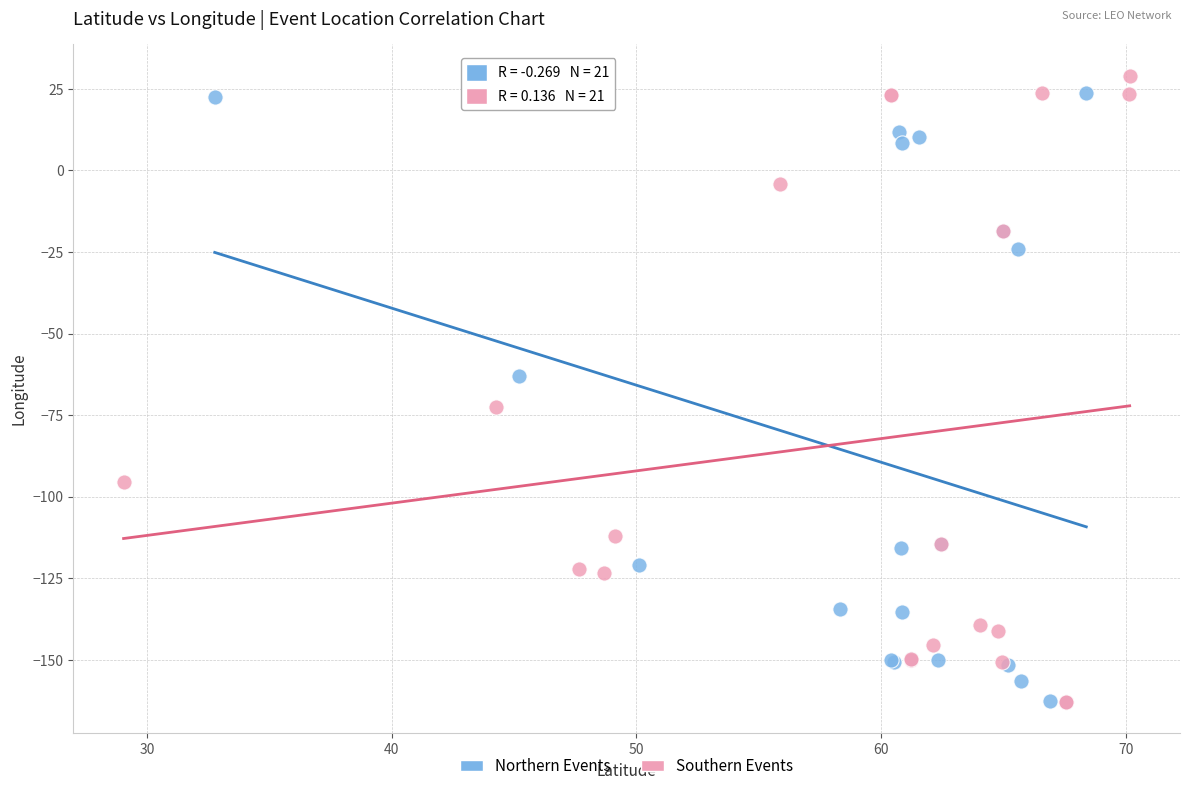

Which series reaches the maximum Y coordinate?

Southern Events